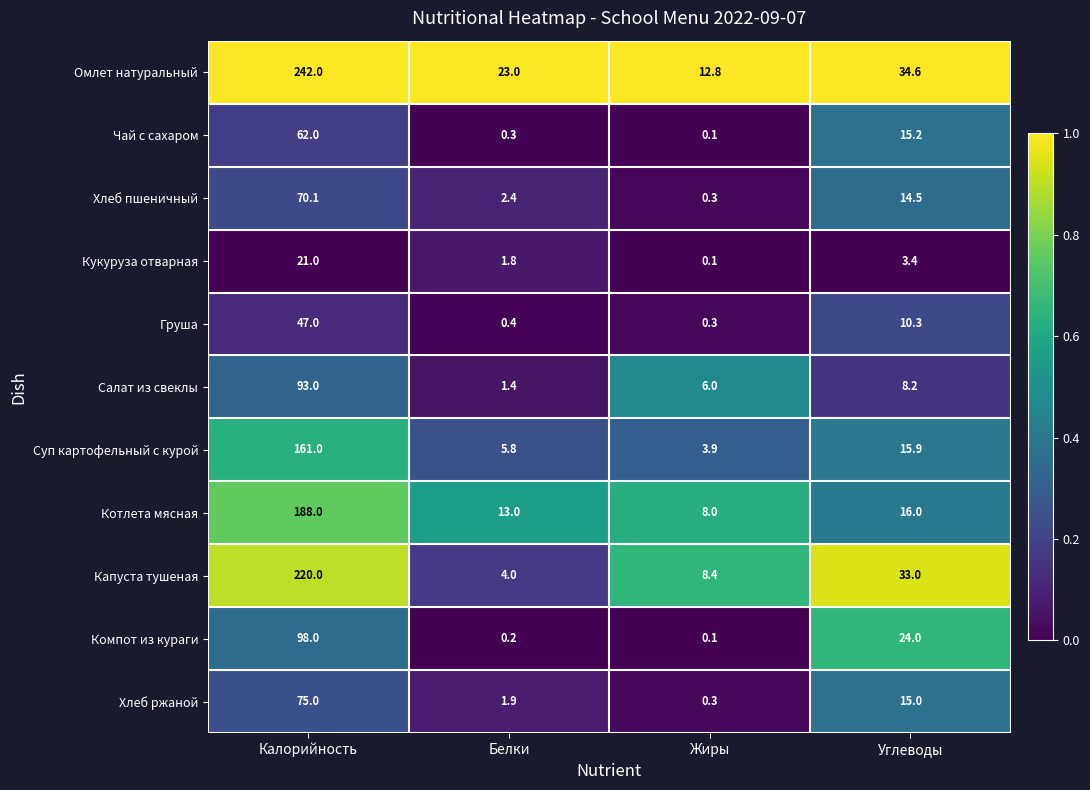

What is the greatest value displayed?

242.0